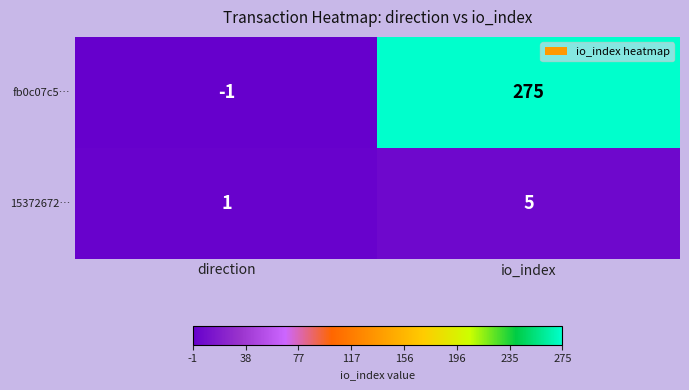

What is the difference between the maximum and minimum values in the 15372672… series?

4